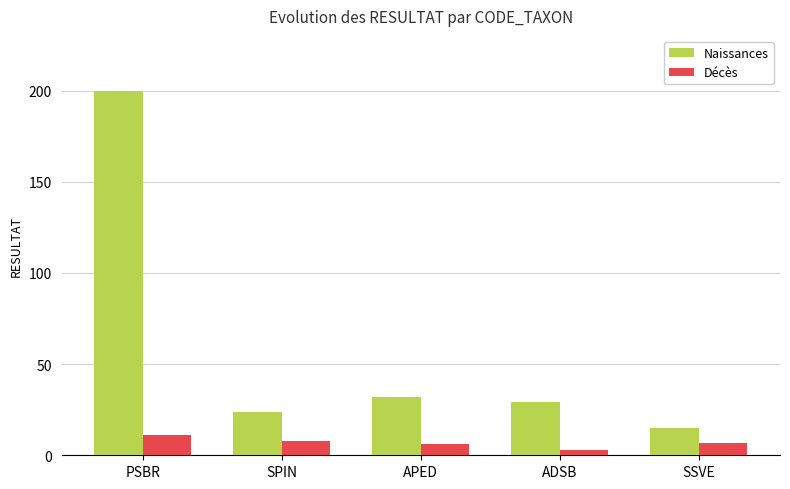

Reading right to left, extract all data points from this chart.

Naissances: SSVE=15	ADSB=29	APED=32	SPIN=24	PSBR=200
Décès: SSVE=7	ADSB=3	APED=6	SPIN=8	PSBR=11